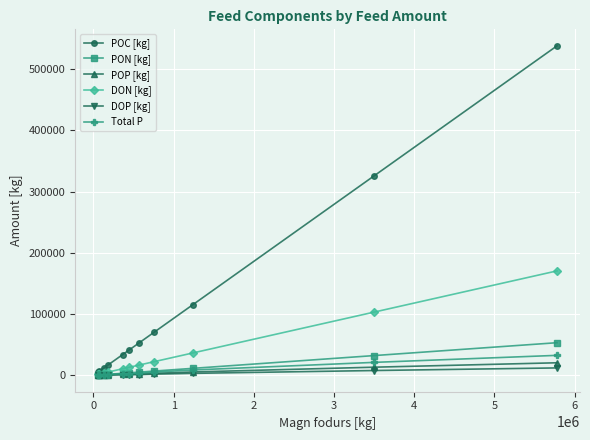

What is the highest value of the POC [kg] series?

537755.7